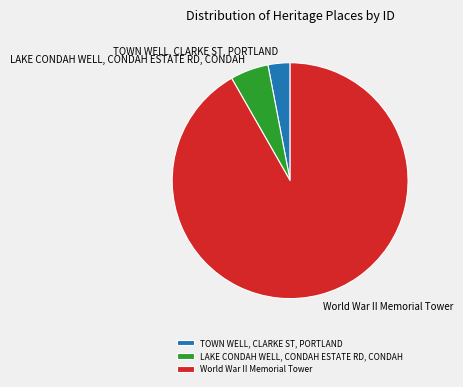

Which slice is the largest?

World War II Memorial Tower